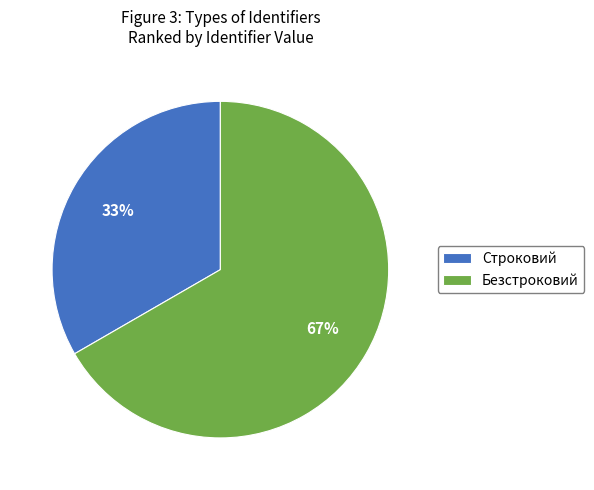

To the nearest percent, what percentage of the pie is Строковий?

33%